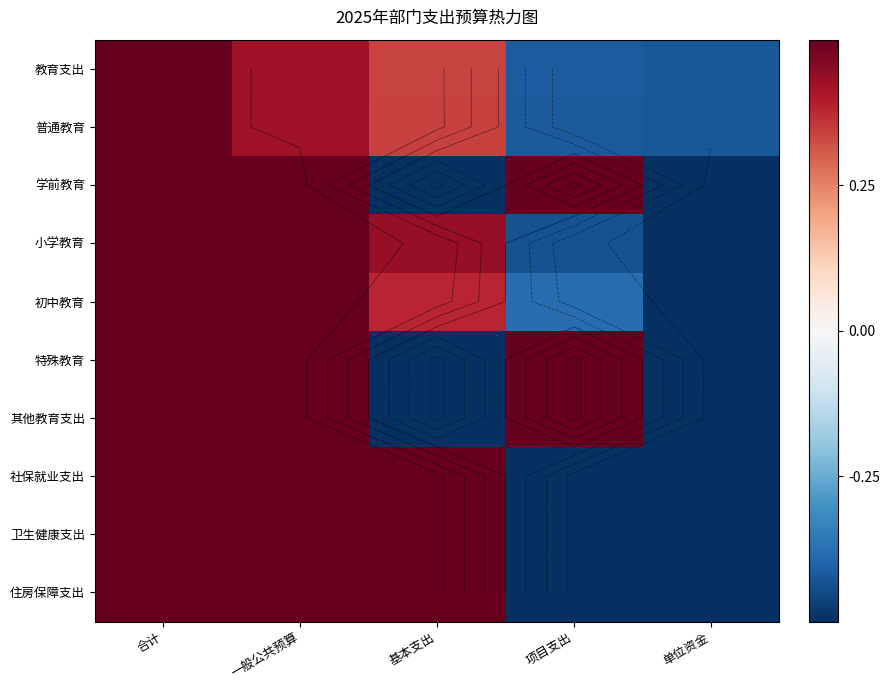

Count the number of data series in this chart.

10